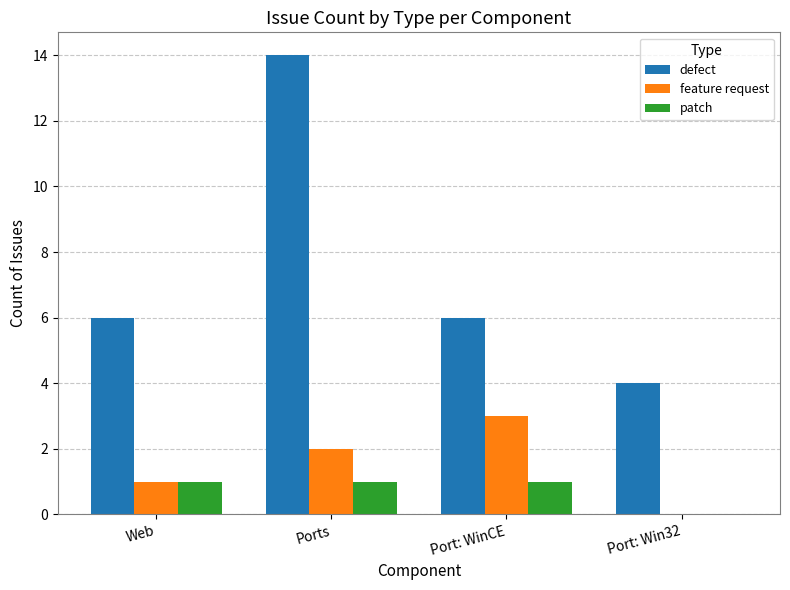

What is the maximum value shown in the chart?

14